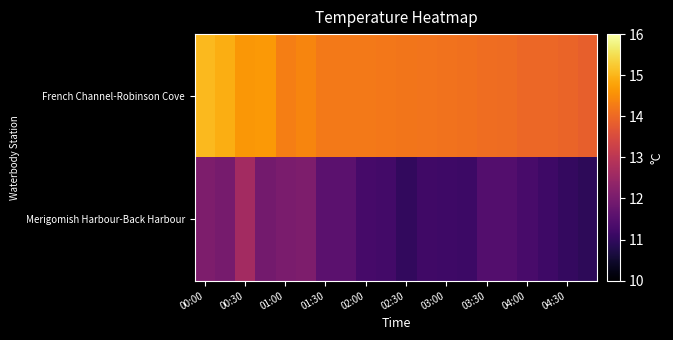

List the series in order of their peak value, lowest first.

Merigomish Harbour-Back Harbour, French Channel-Robinson Cove